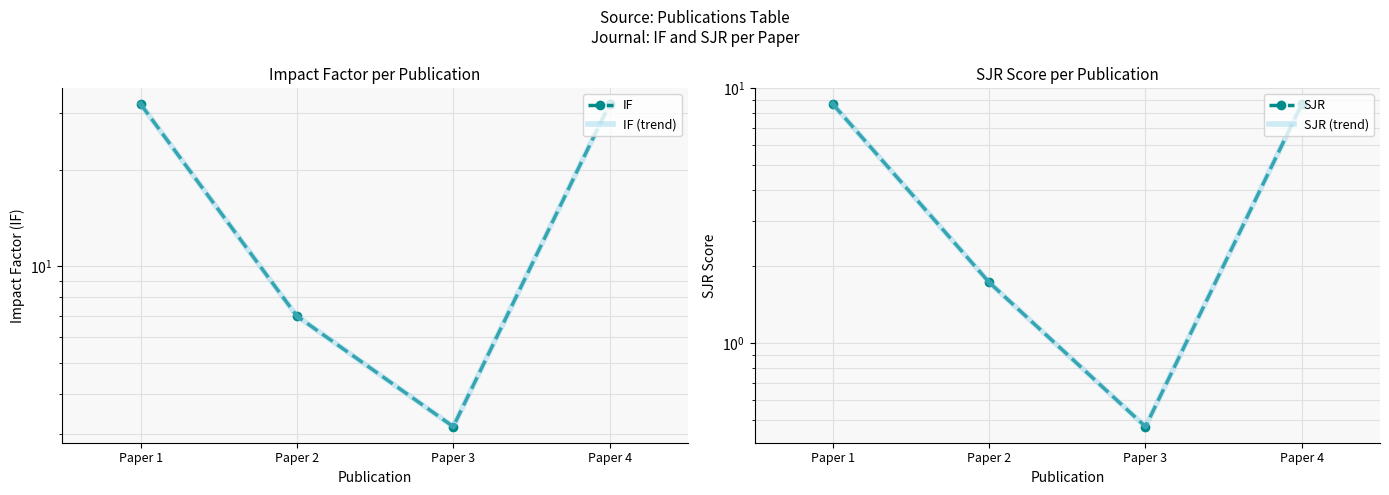

What is the value of the IF (trend) point at the 2nd from the left?

7.0